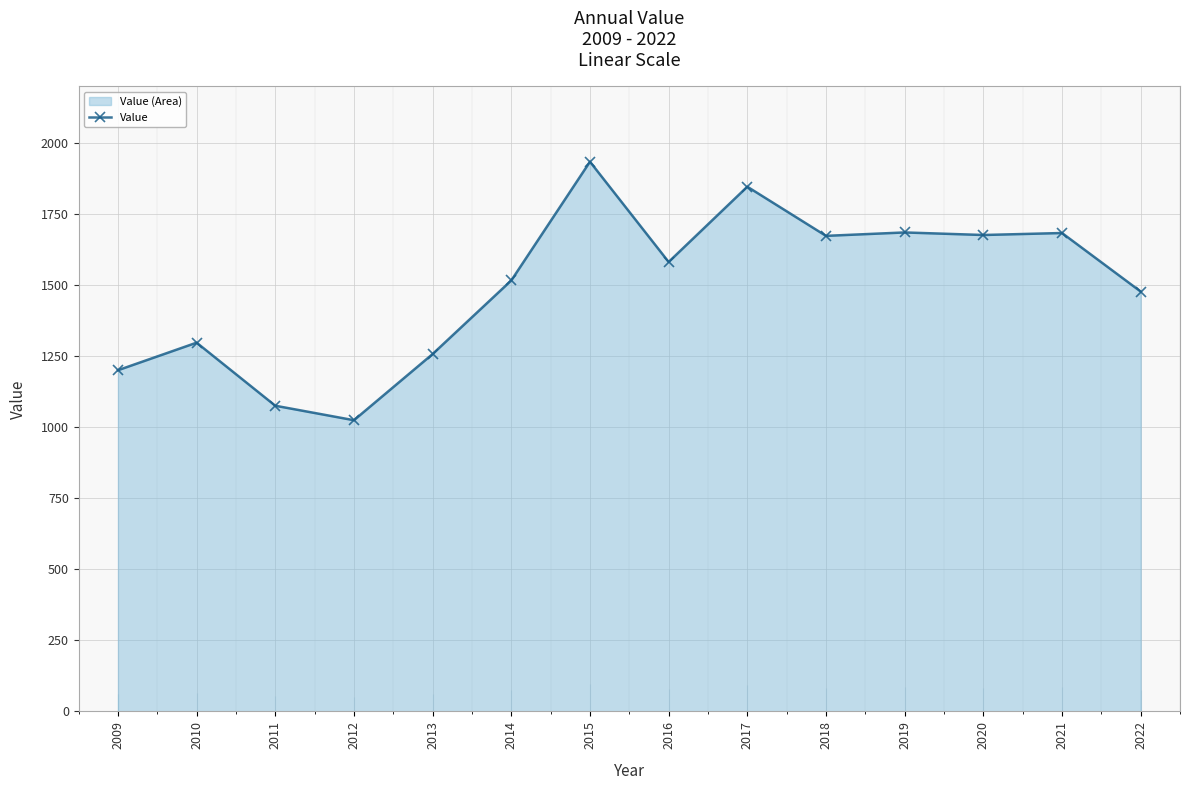

What is the change in value from 2009 to 2011?

-125